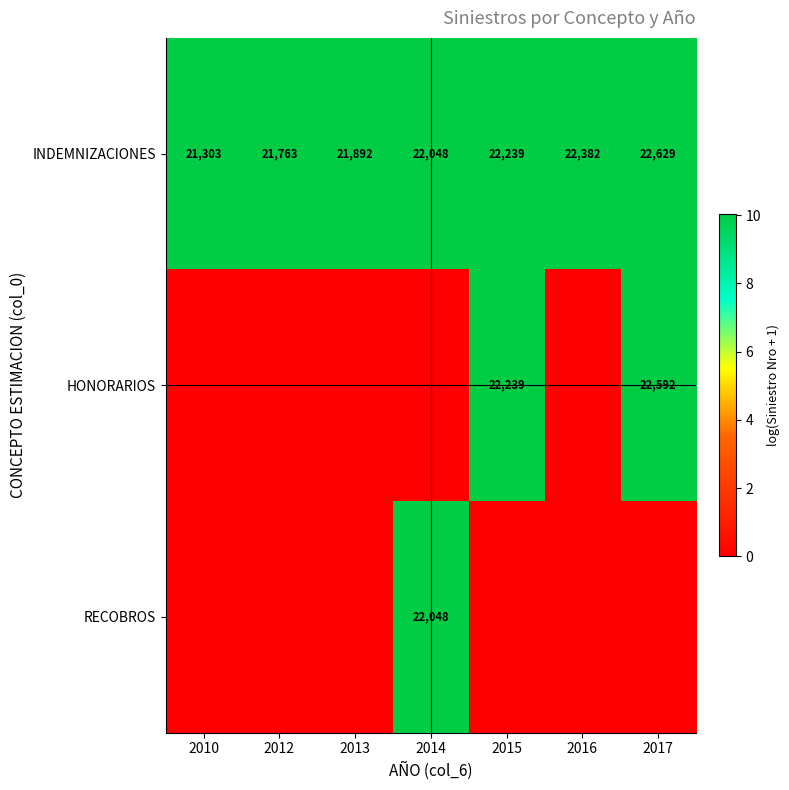

What is the difference between the second highest and second lowest values in the INDEMNIZACIONES series?

619